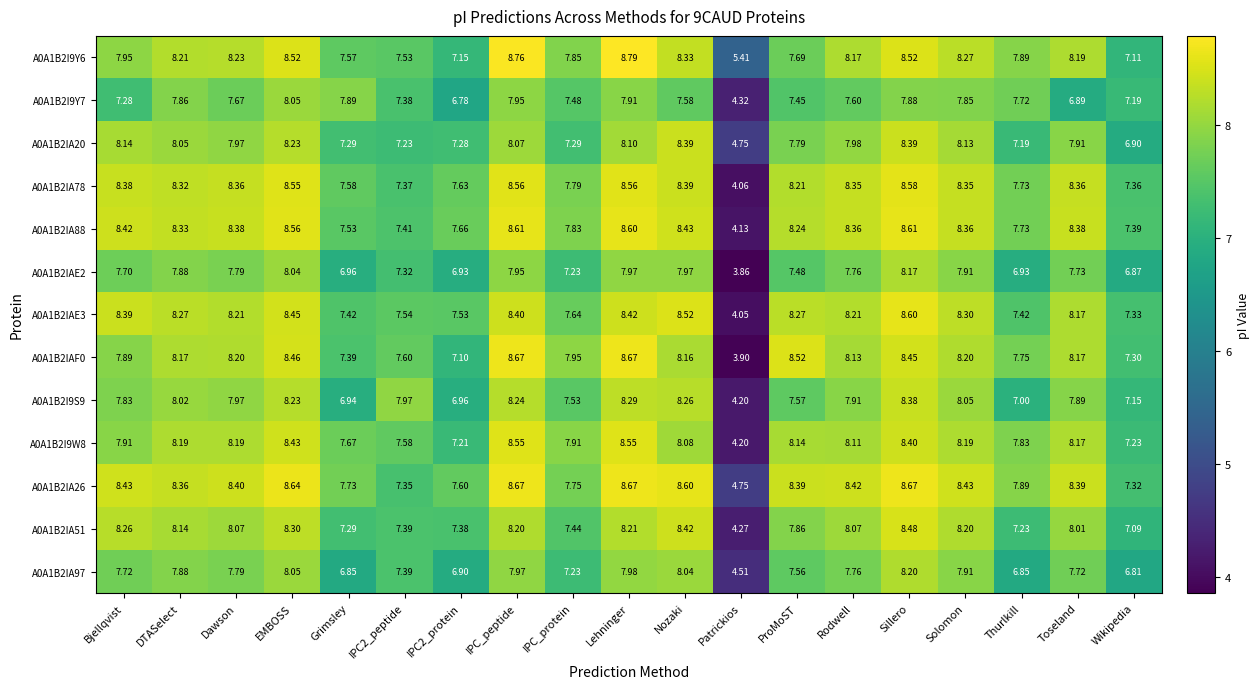

What is the total value across all series at IPC_peptide?

108.6